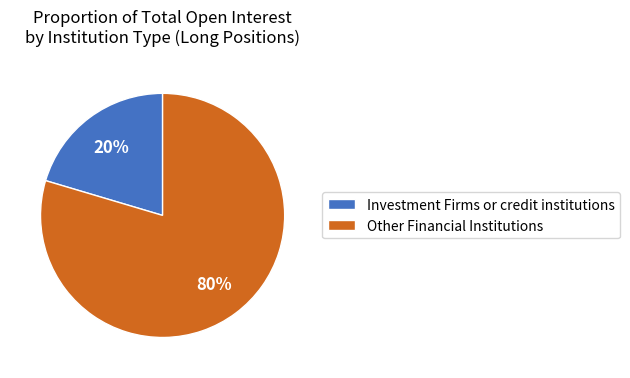

To the nearest percent, what percentage of the pie is Investment Firms or credit institutions?

20%